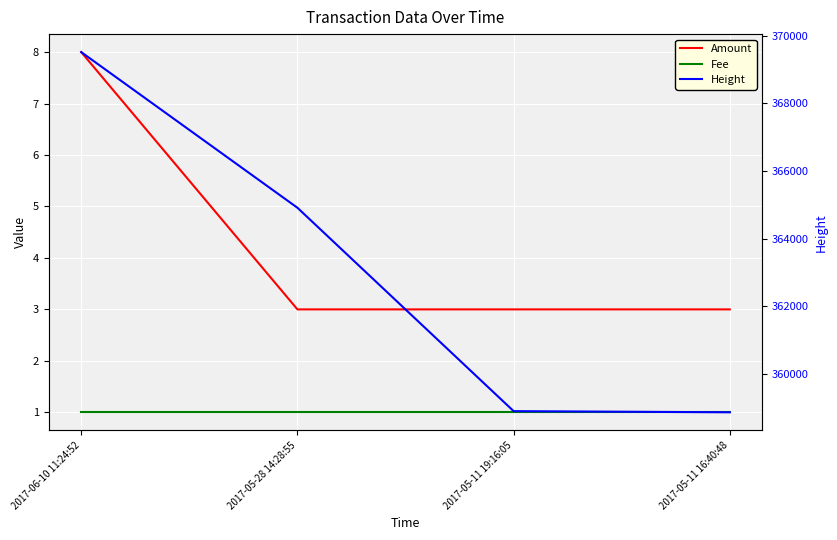

Which series has the widest spread of values?

Height